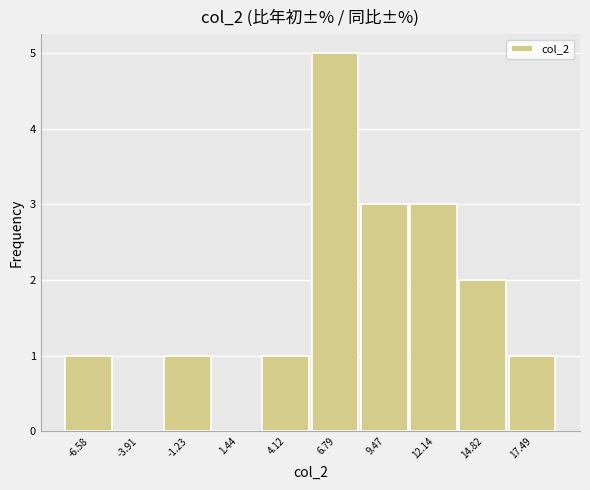

Which range on the x-axis has the tallest bar?

5.5 to 8.0